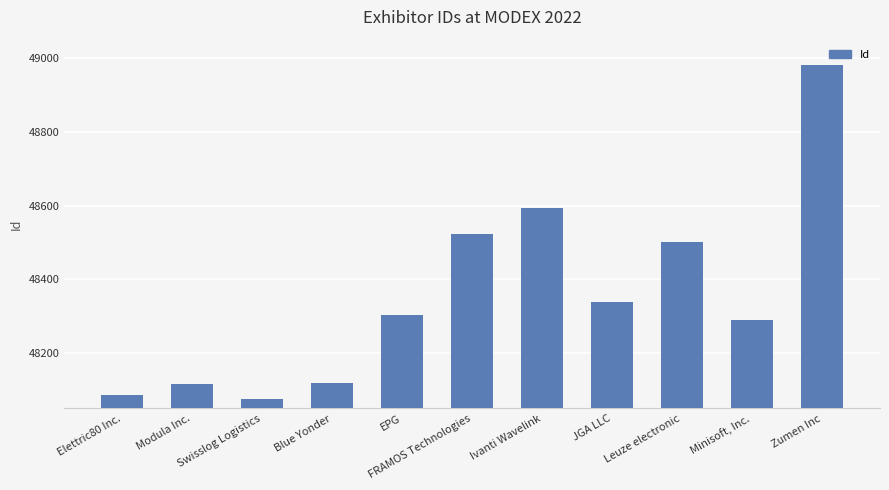

What is the greatest value displayed?

48982